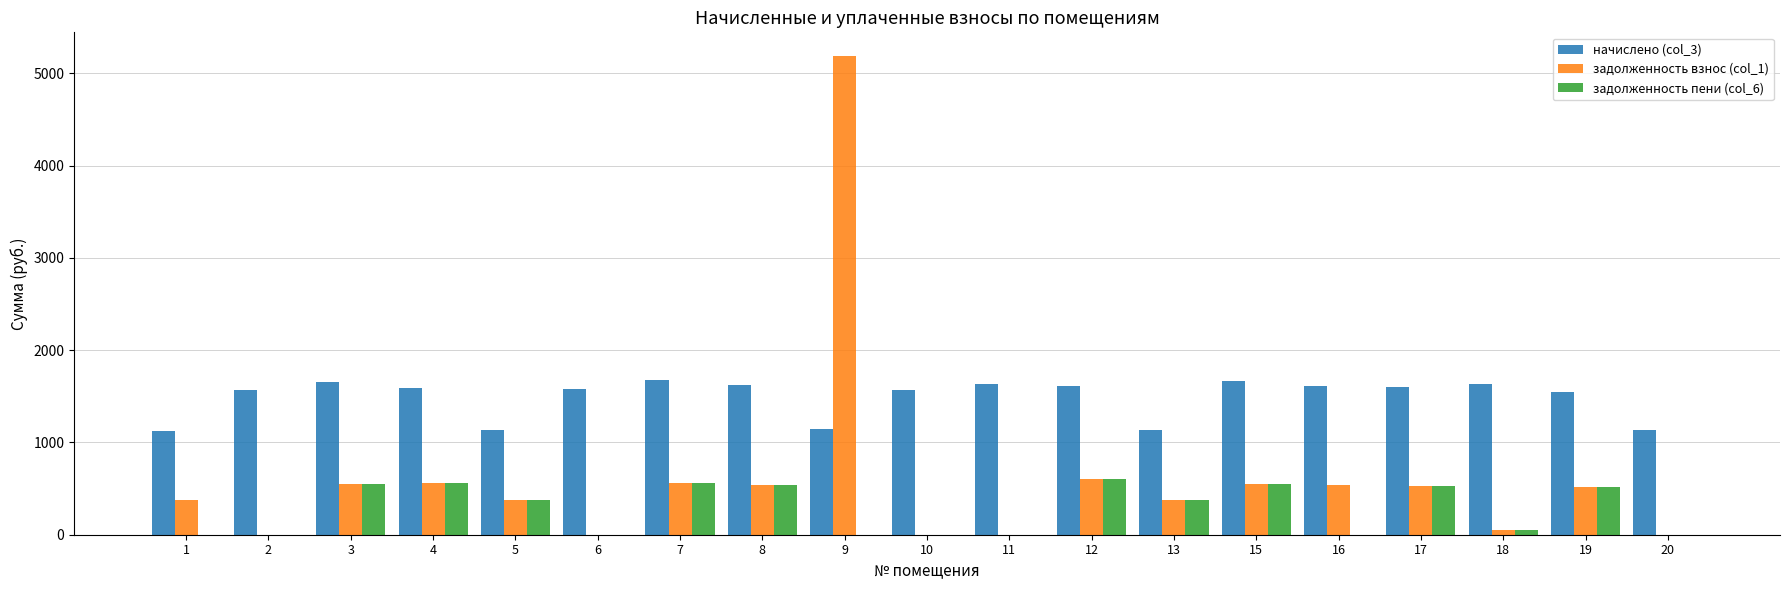

What is the average value of the начислено (col_3) series?

1486.1